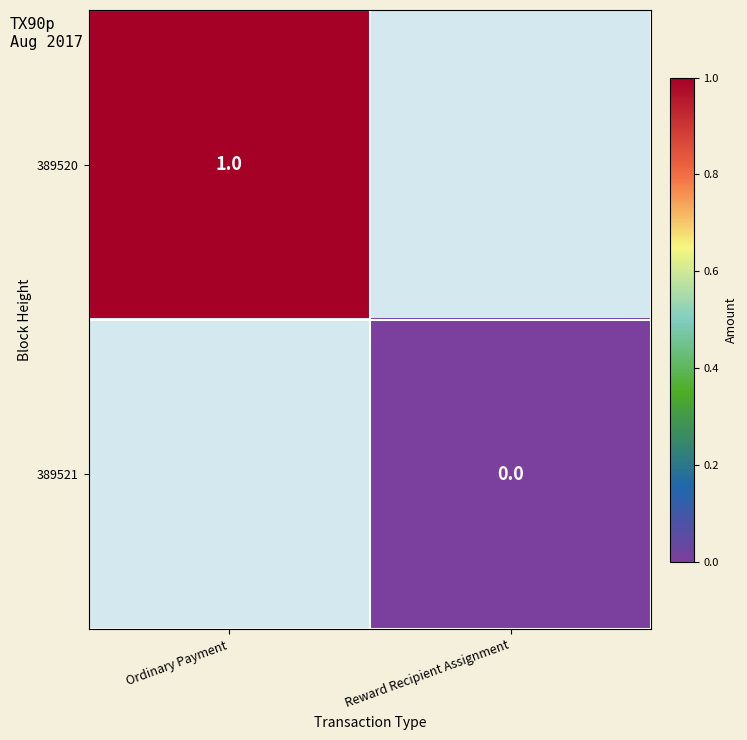

How many categories are shown in the chart?

2